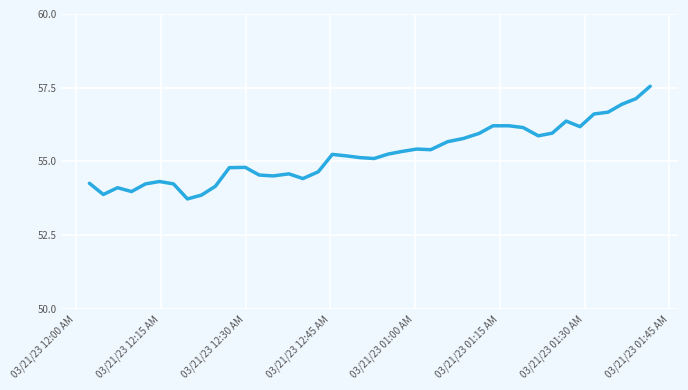

What is the difference between the maximum and minimum values?

3.8